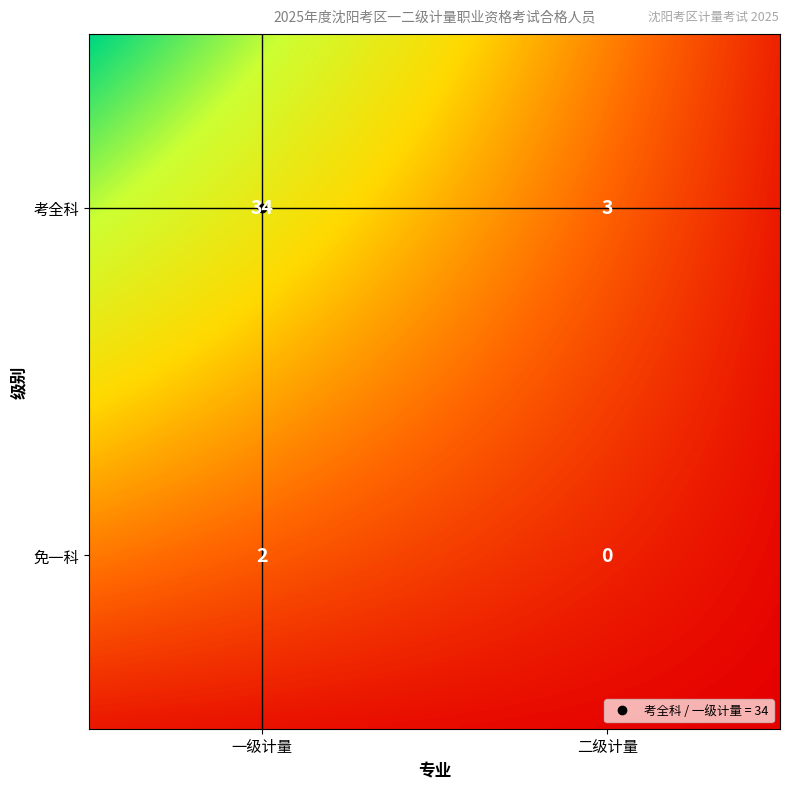

Which label corresponds to the smallest value in the chart?

免一科_二级计量